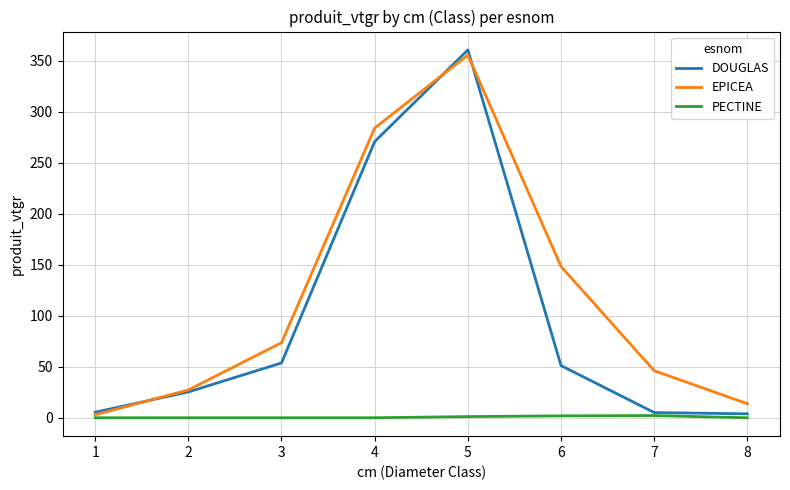

Rank the series by their average value, from lowest to highest.

PECTINE, DOUGLAS, EPICEA